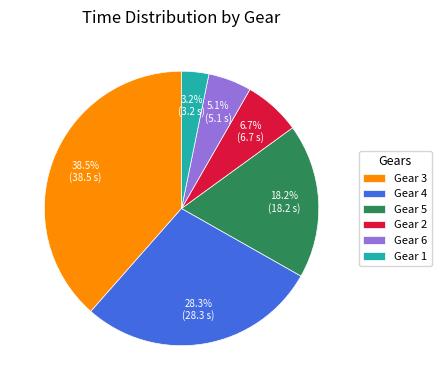

What is the smallest slice in the pie chart?

Gear 1